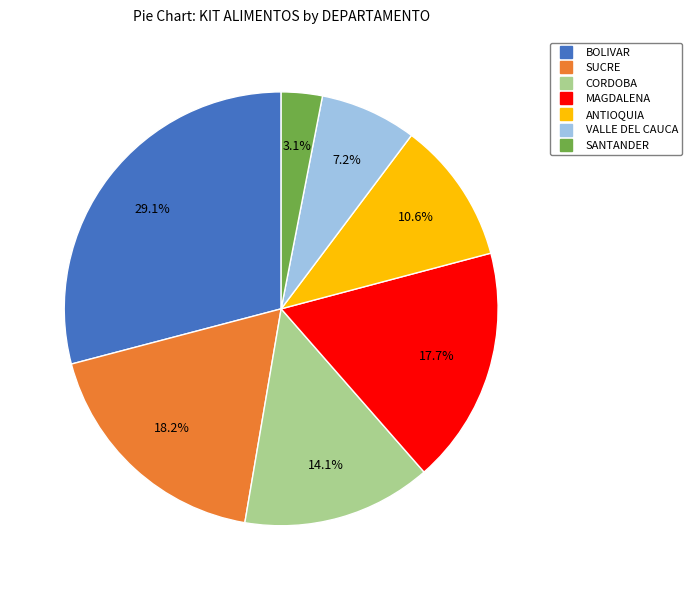

Does any single category account for the majority?

No